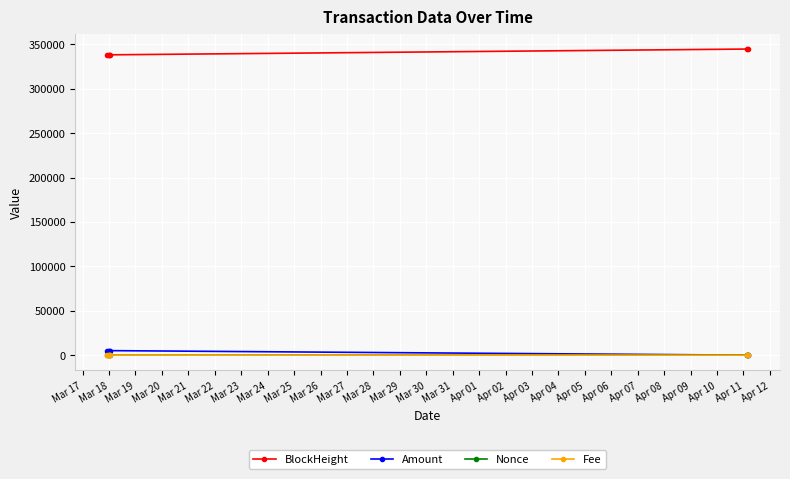

In Fee, how many points are higher than both neighbors (excluding endpoints)?

2